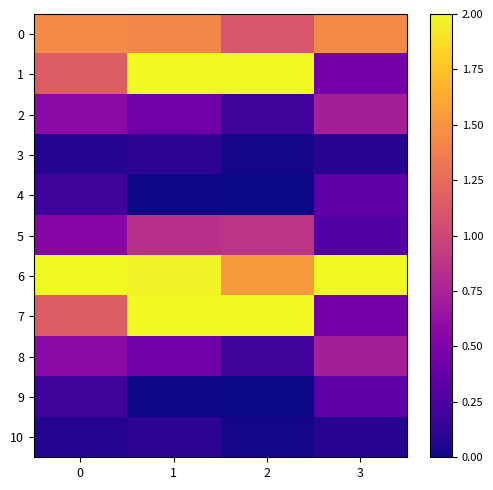

At which category is the sum across all series the highest?

1